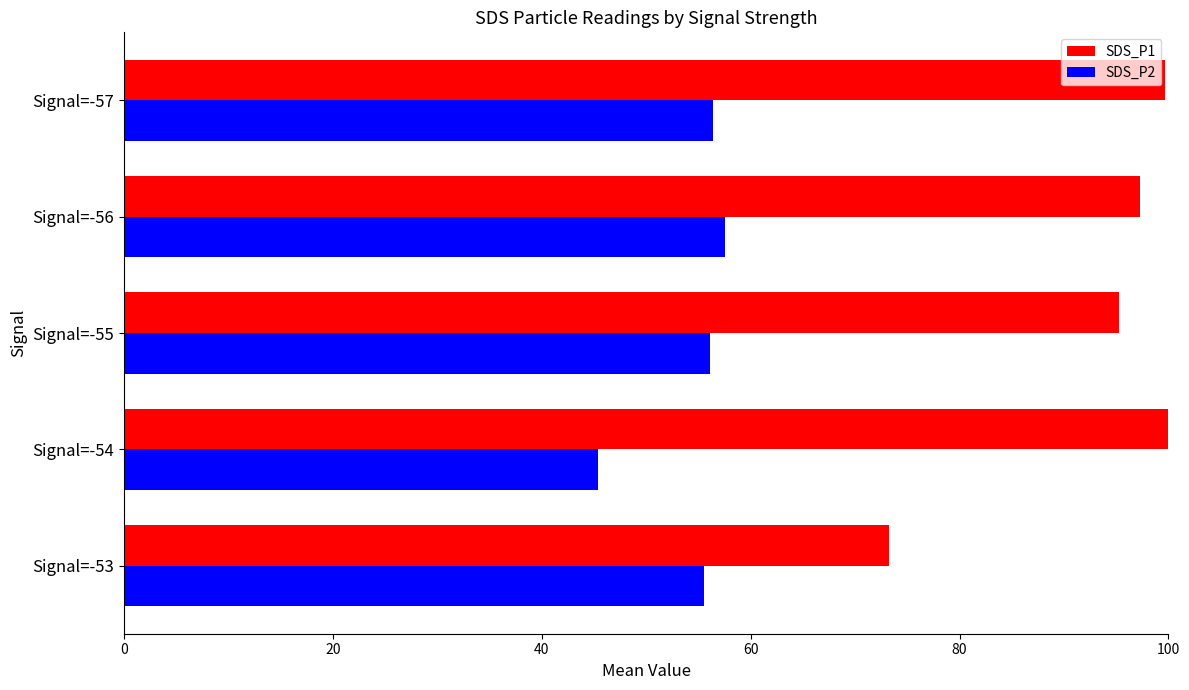

What is the difference between the second highest and minimum values in the SDS_P1 series?

26.4